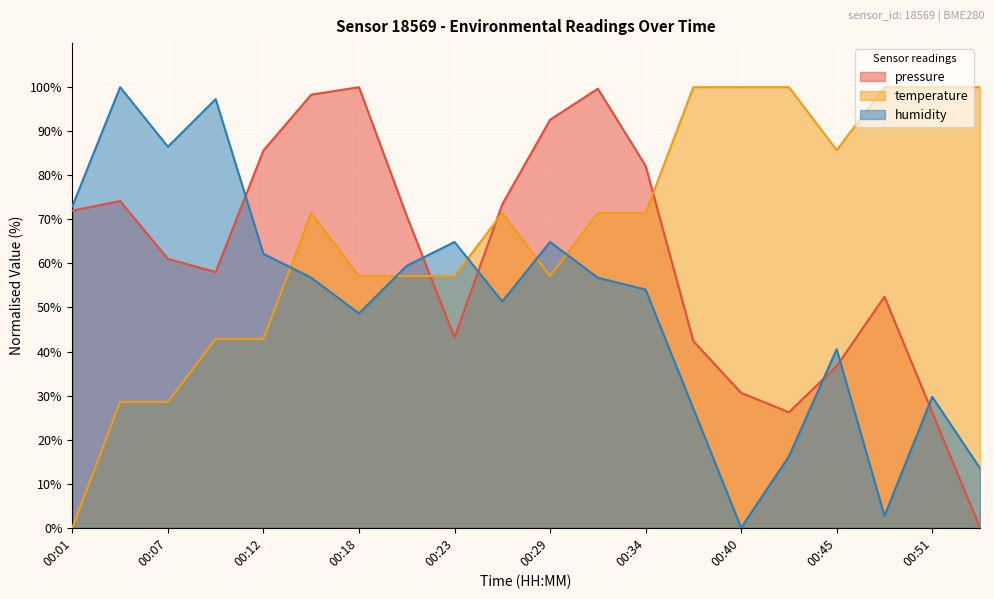

What is the difference between the maximum and second lowest values in the temperature series?

71.4